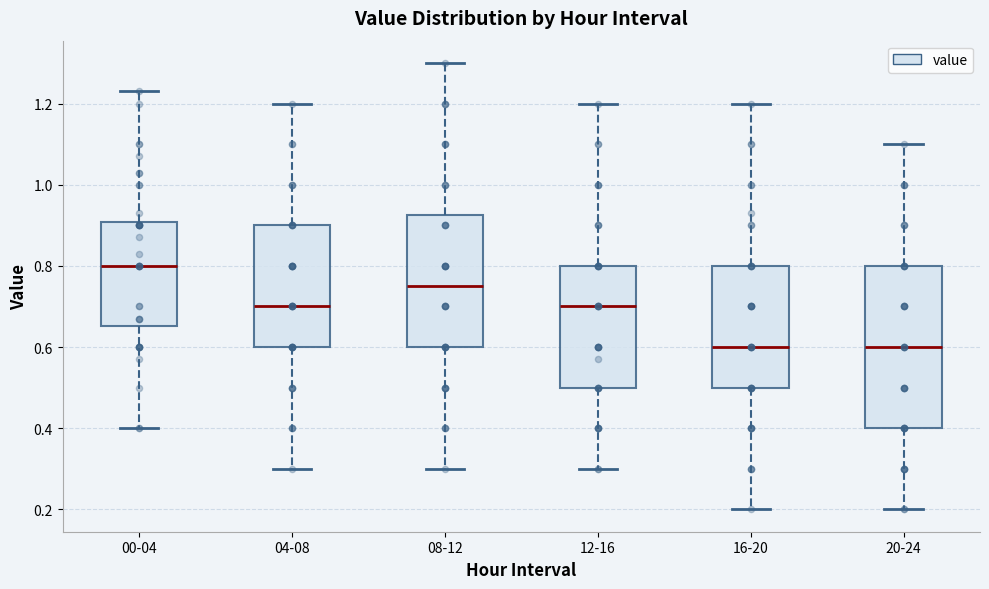

Where is the lower edge of the box for 12-16 on the y-axis? The values are not printed on the chart, so give them approximately, as read against the axis.

0.50